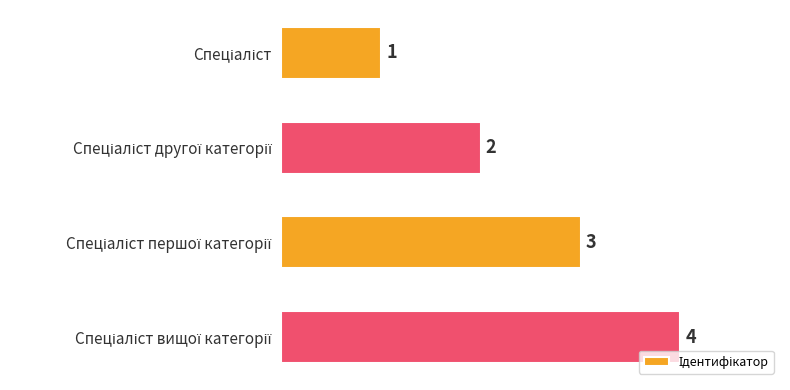

How many categories are shown in the chart?

4